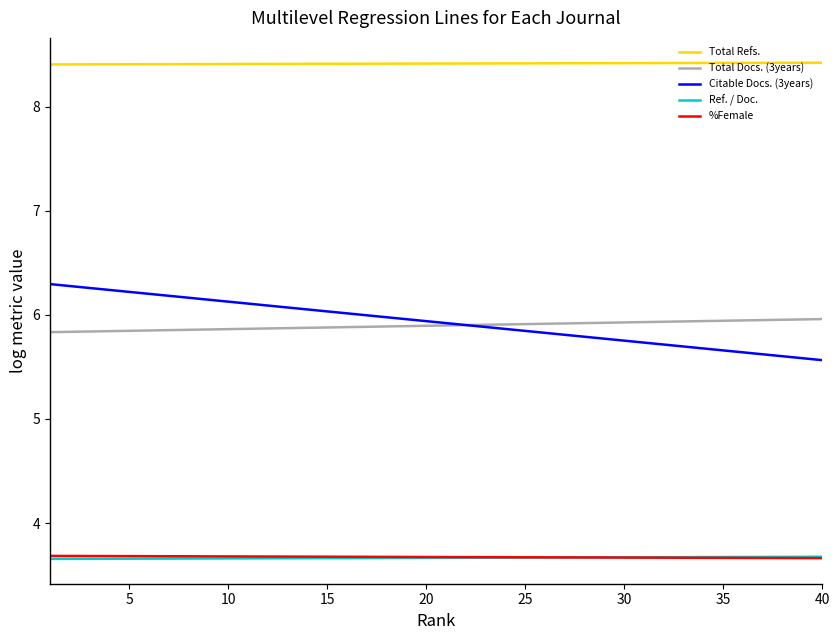

What is the lowest value of the %Female series?

3.7